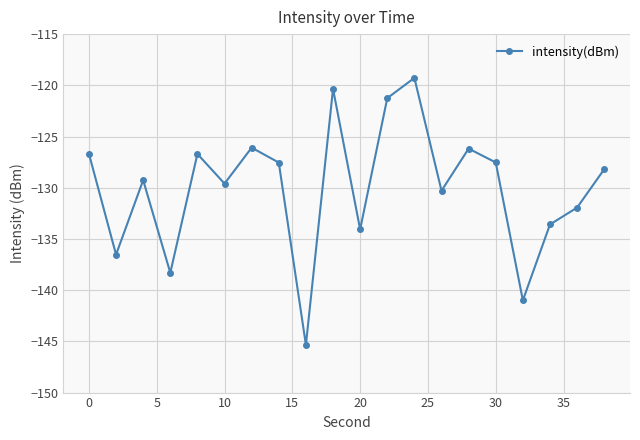

What is the minimum value shown in the chart?

-145.3